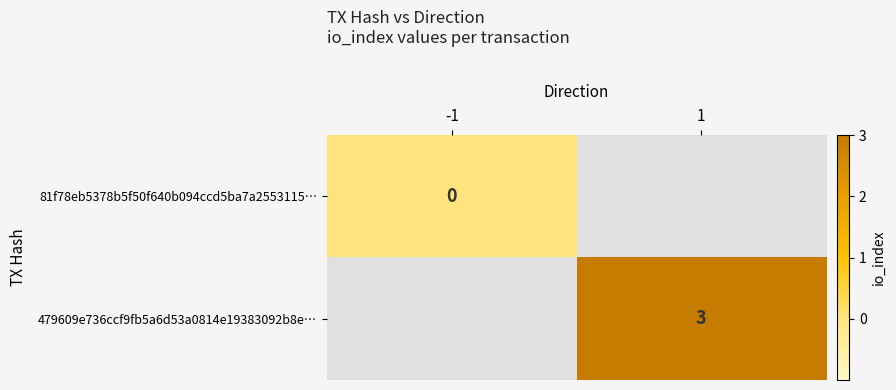

The value of 479609e736ccf9fb5a6d53a0814e19383092b8e… at 1 is 1.6. True or false?

False